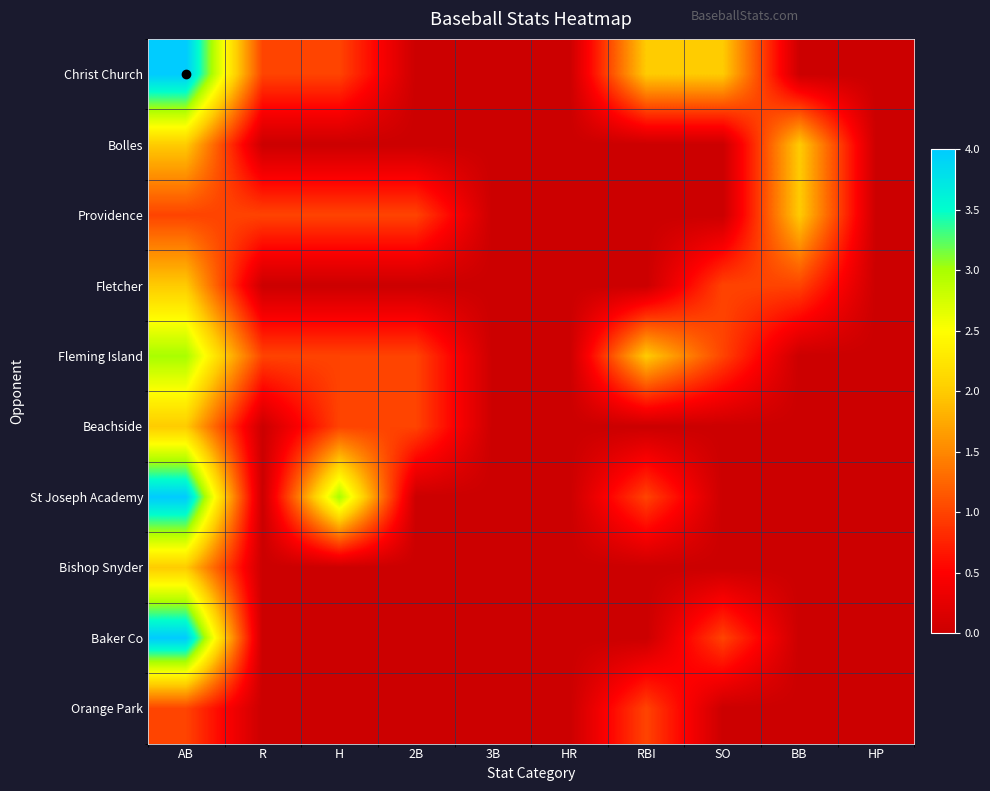

Reading left to right, extract all data points from this chart.

Christ Church: AB=4	R=1	H=1	2B=0	3B=0	HR=0	RBI=2	SO=2	BB=0	HP=0
Bolles: AB=2	R=0	H=0	2B=0	3B=0	HR=0	RBI=0	SO=0	BB=2	HP=0
Providence: AB=1	R=1	H=1	2B=1	3B=0	HR=0	RBI=0	SO=0	BB=2	HP=0
Fletcher: AB=2	R=0	H=0	2B=0	3B=0	HR=0	RBI=0	SO=1	BB=1	HP=0
Fleming Island: AB=3	R=1	H=1	2B=1	3B=0	HR=0	RBI=2	SO=1	BB=0	HP=0
Beachside: AB=2	R=0	H=1	2B=1	3B=0	HR=0	RBI=0	SO=0	BB=0	HP=0
St Joseph Academy: AB=4	R=0	H=3	2B=0	3B=0	HR=0	RBI=1	SO=0	BB=0	HP=0
Bishop Snyder: AB=2	R=0	H=0	2B=0	3B=0	HR=0	RBI=0	SO=0	BB=0	HP=0
Baker Co: AB=4	R=0	H=0	2B=0	3B=0	HR=0	RBI=0	SO=1	BB=0	HP=0
Orange Park: AB=1	R=0	H=0	2B=0	3B=0	HR=0	RBI=1	SO=0	BB=0	HP=0